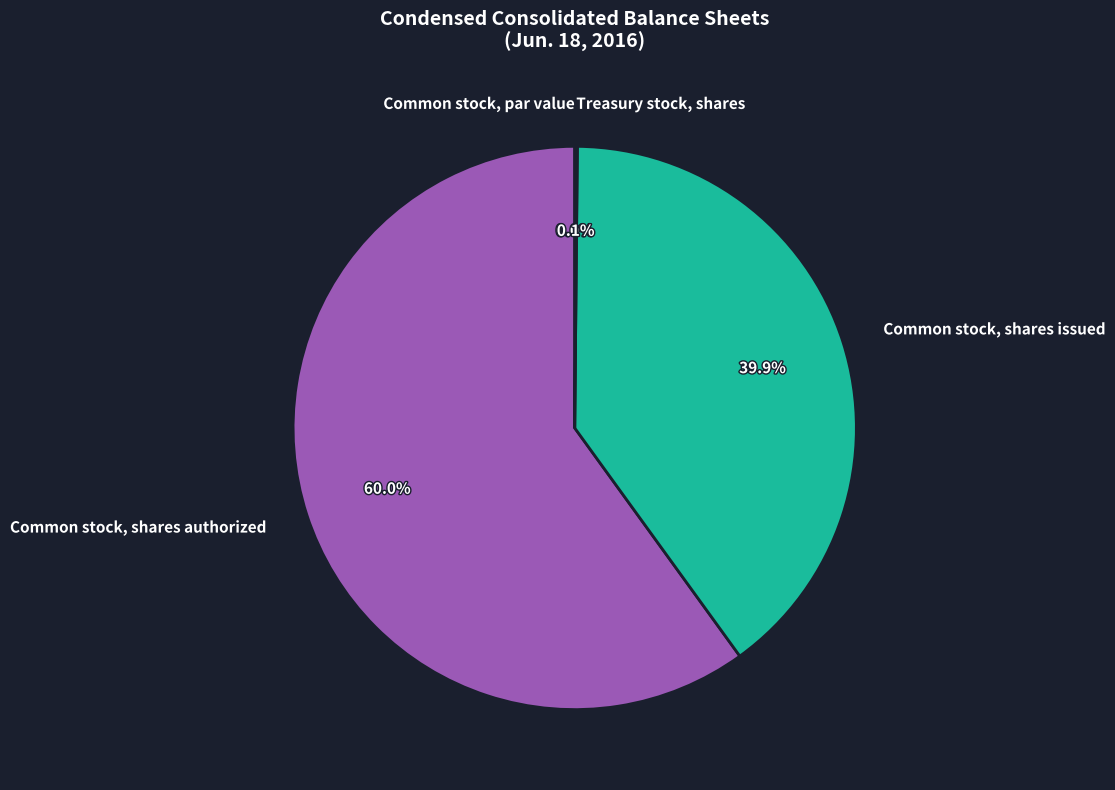

Which category has the biggest portion of the pie?

Common stock, shares authorized